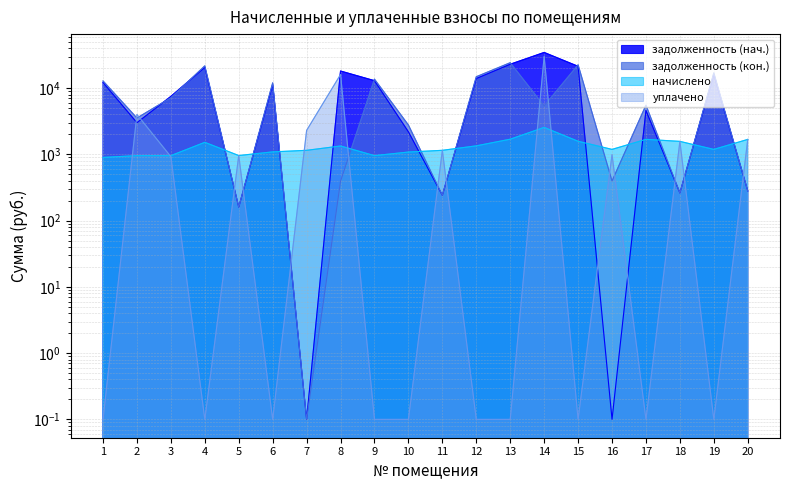

What is the sum of all задолженность (нач.) values?

202166.4